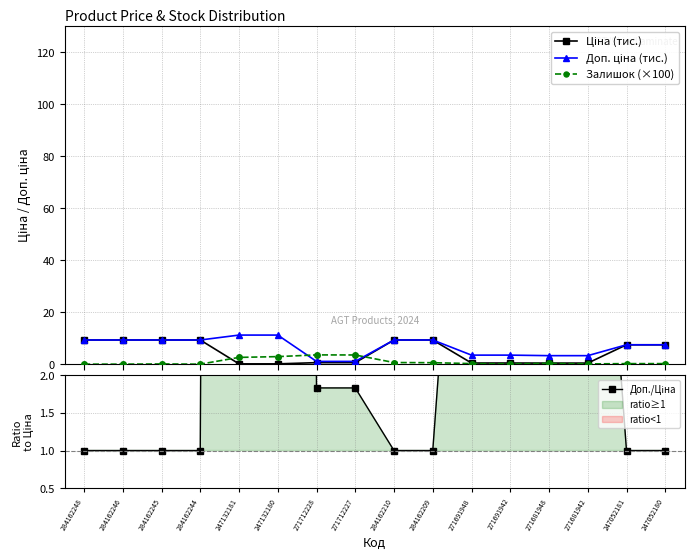

At which label is Залишок (×100) closest to 1?

284162210